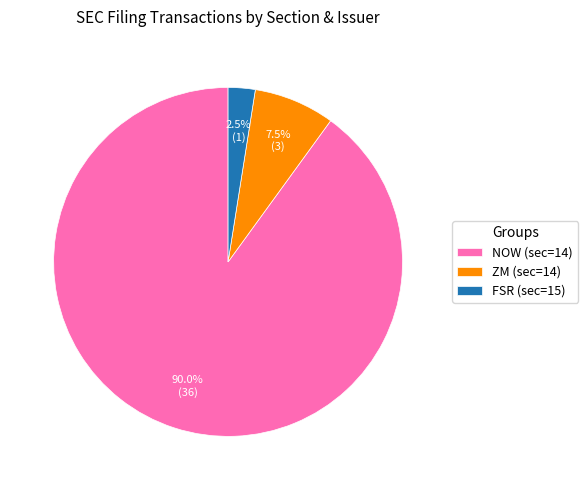

What is the ratio of the value at NOW (sec=14) to the value at FSR (sec=15)?

36.0